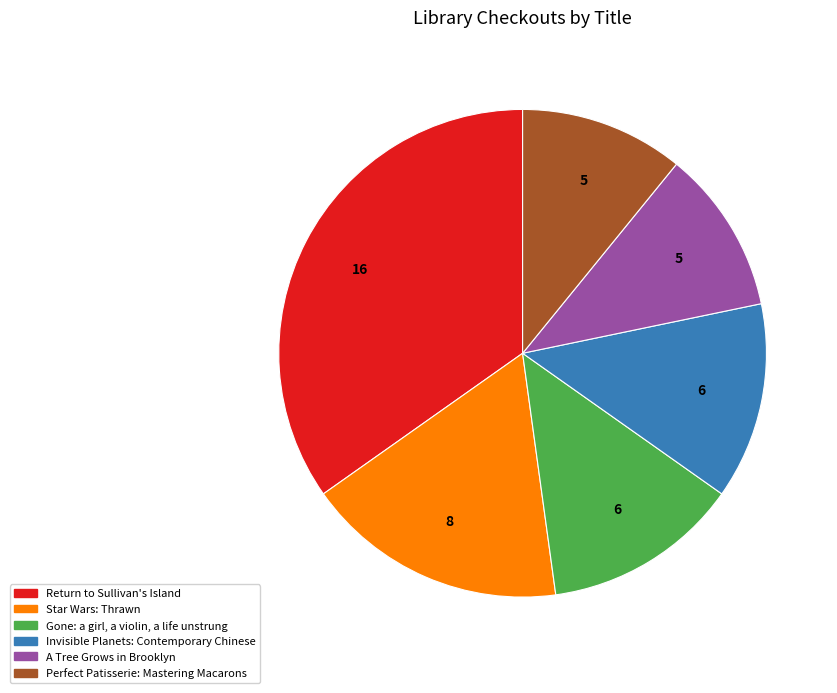

How many segments does this pie chart have?

6